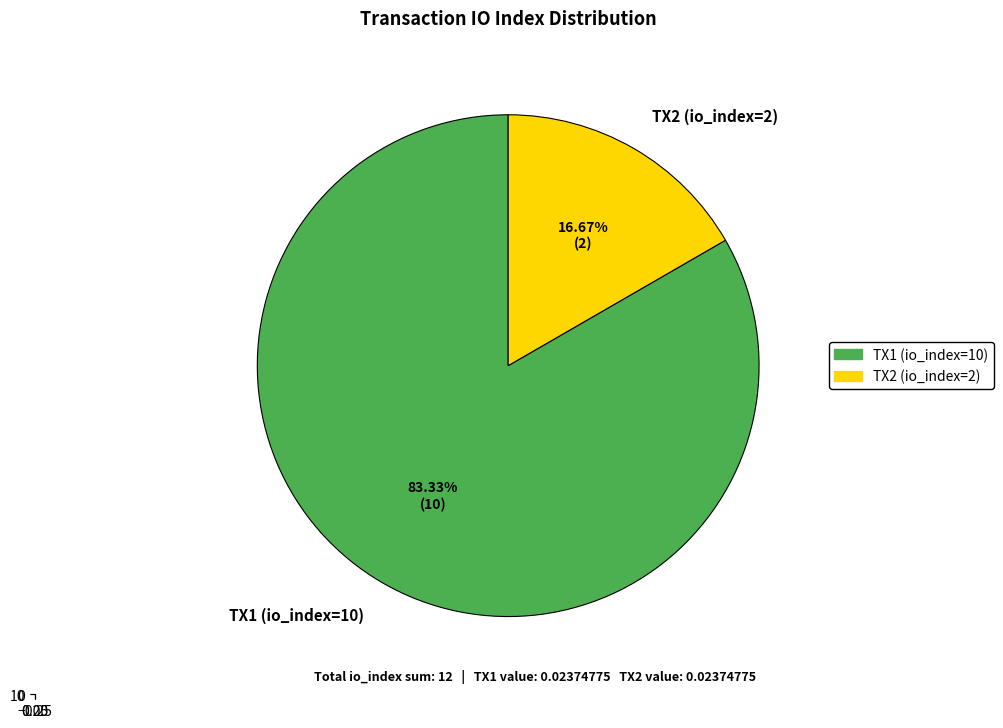

The tx_hash_2_io_index_2 slice represents 17% of the pie. True or false?

True